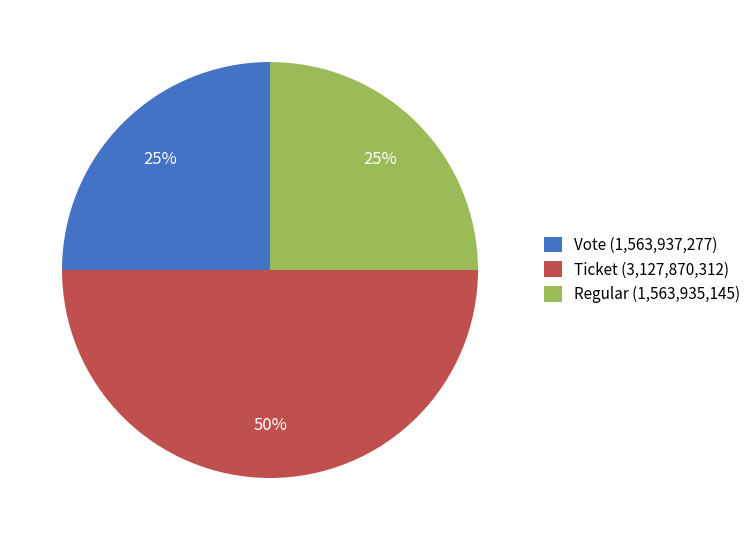

To the nearest percent, what is the average slice percentage?

33%